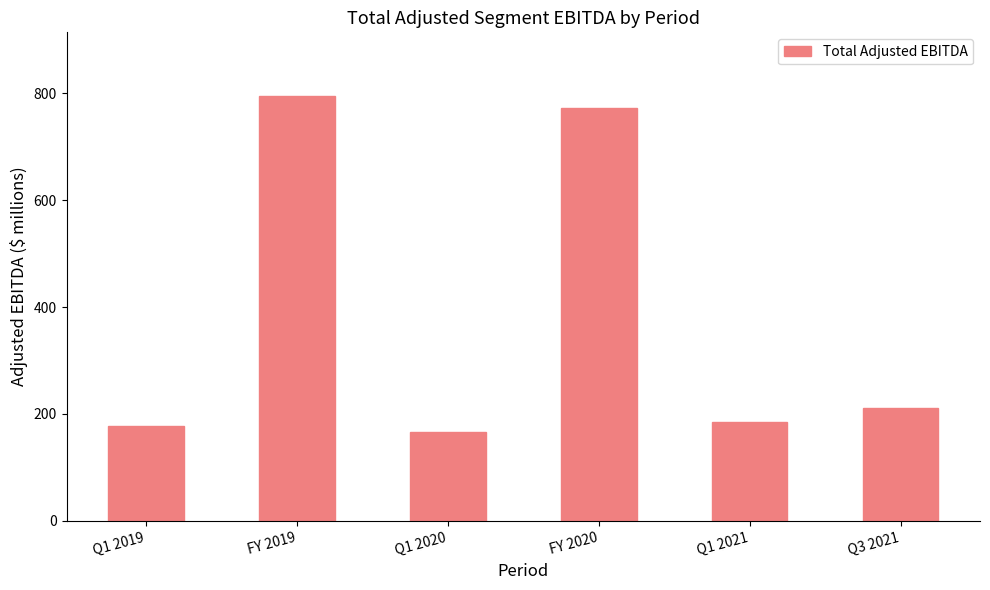

Reading right to left, extract all data points from this chart.

211	184	772	166	795	178